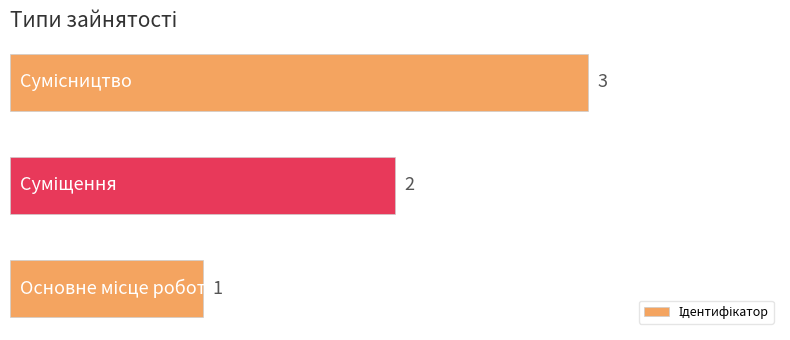

How many values are between 1 and 3?

3